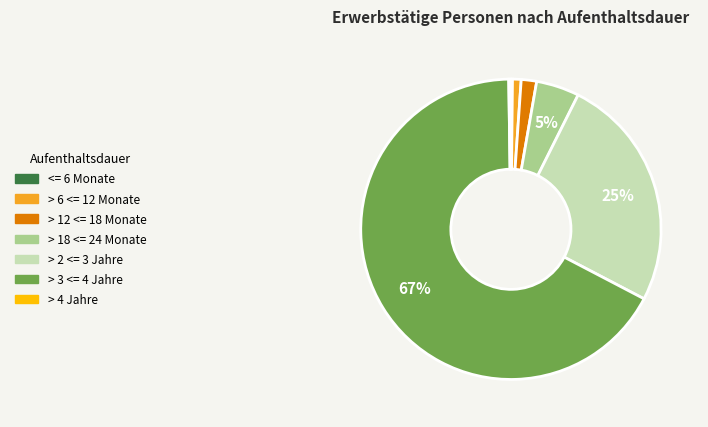

To the nearest percent, what is the average slice percentage?

14%